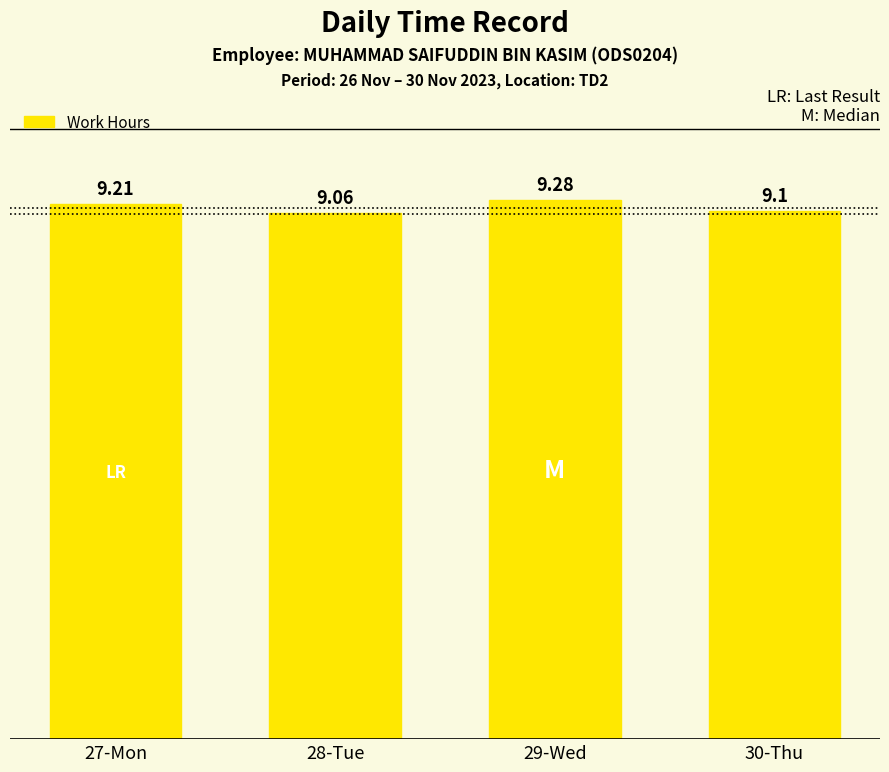

Which label corresponds to the largest value in the chart?

29-Wed